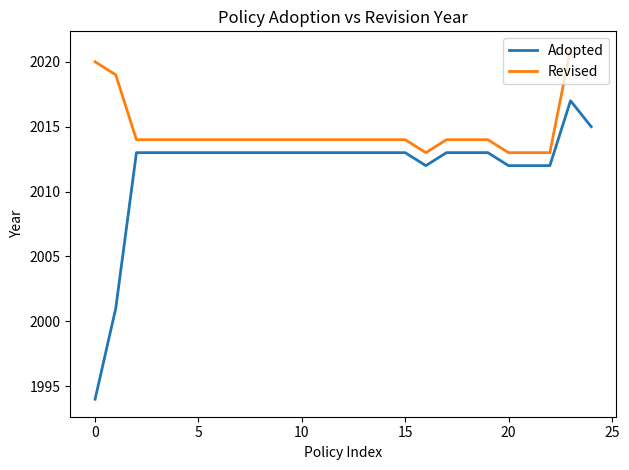

What is the difference between the second highest and minimum values in the Adopted series?

21